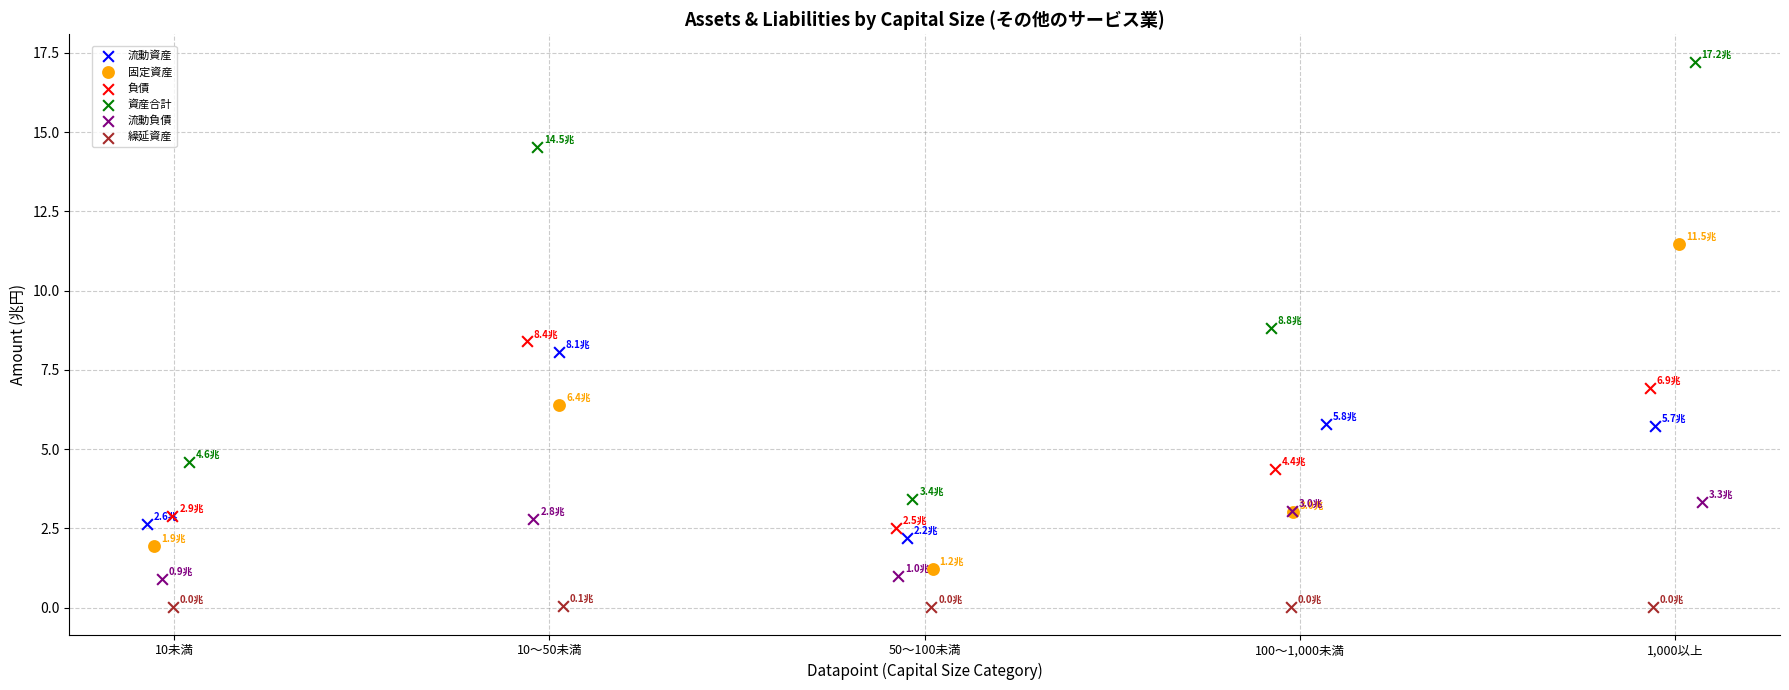

Which series has the widest spread of Y values?

資産合計